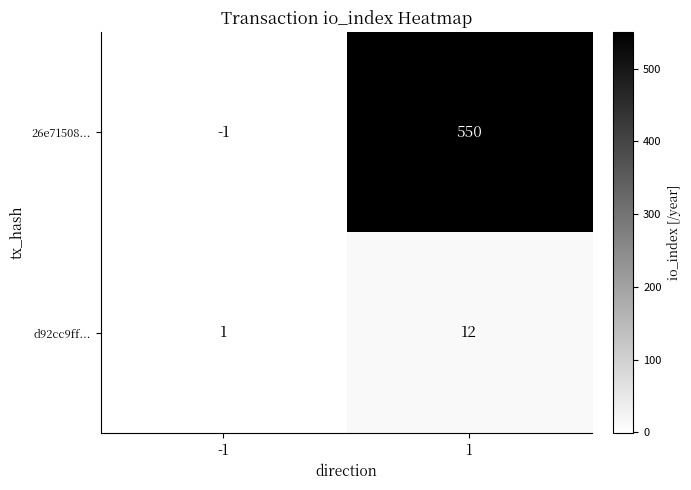

How many distinct data groups are displayed?

2